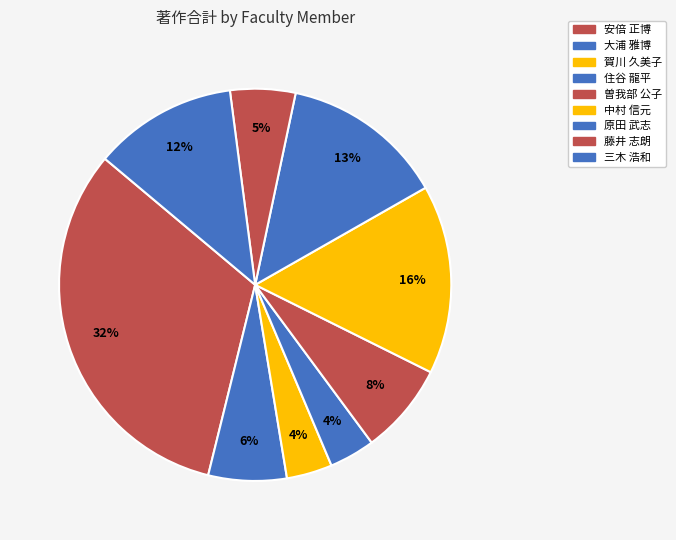

Count the number of slices in the pie.

9